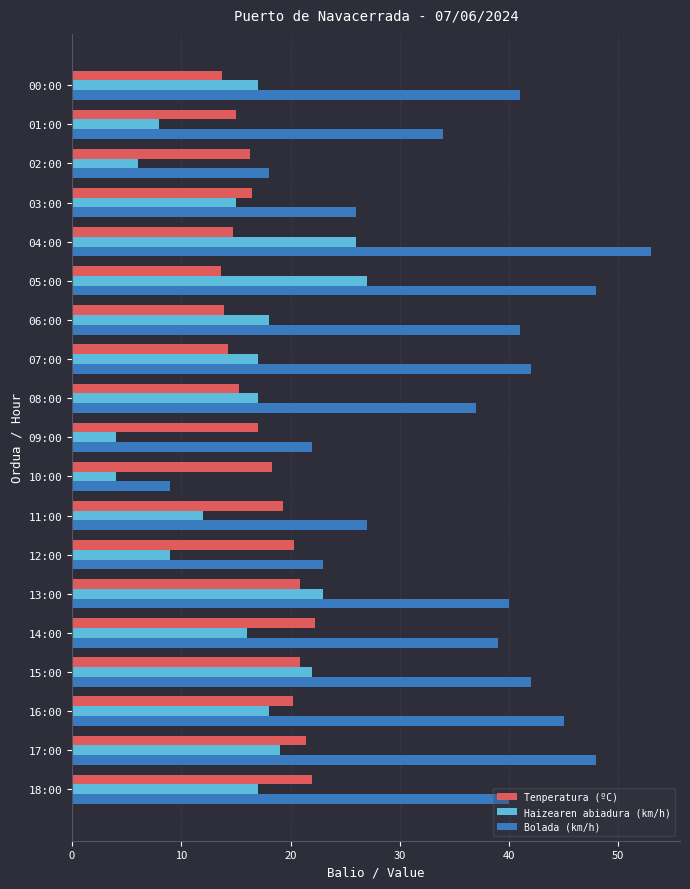

What is the sum of all Haizearen abiadura (km/h) values?

295.0